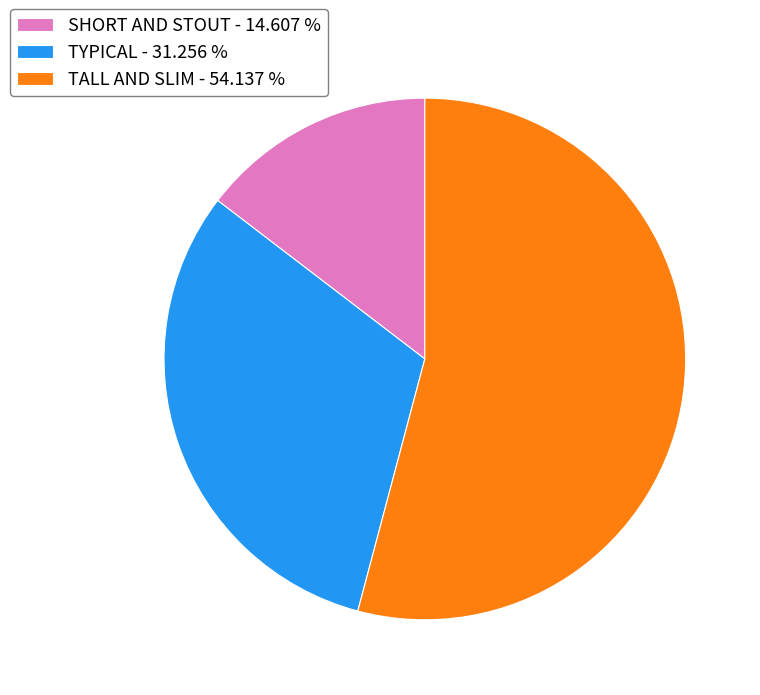

Does SHORT AND STOUT - 14.607 % represent more than half of the total?

No